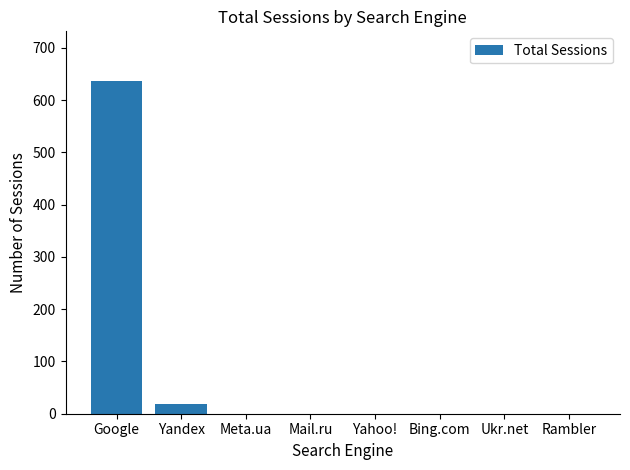

What is the maximum value shown in the chart?

636